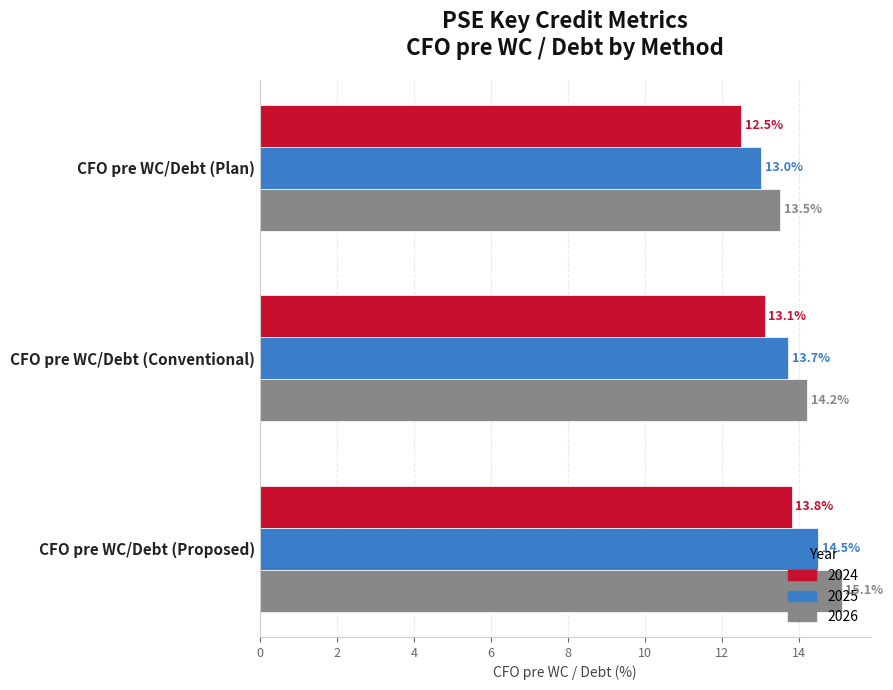

The 2025 series shows 13.0 at CFO pre WC/Debt (Plan). True or false?

True